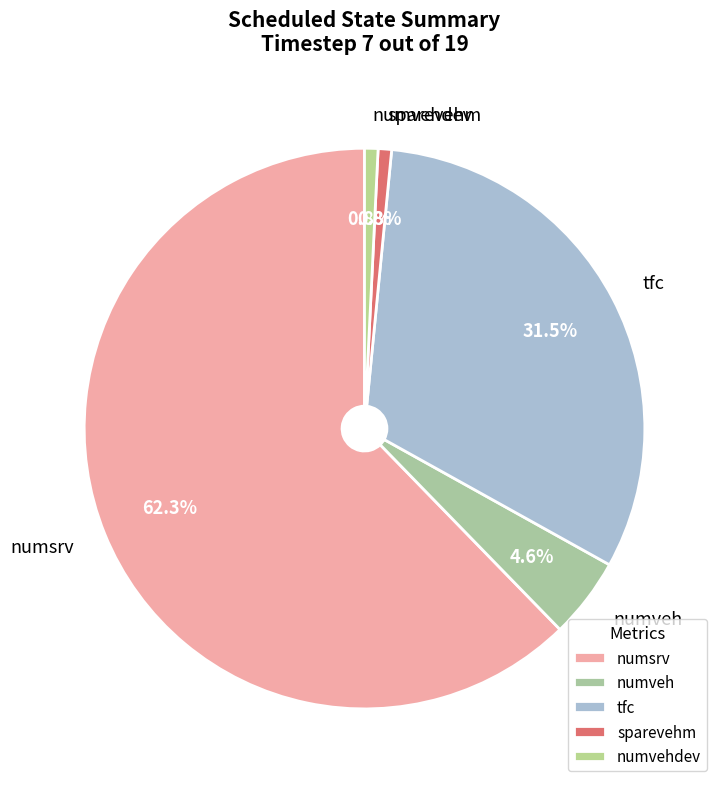

To the nearest percent, what portion does sparevehm represent?

1%